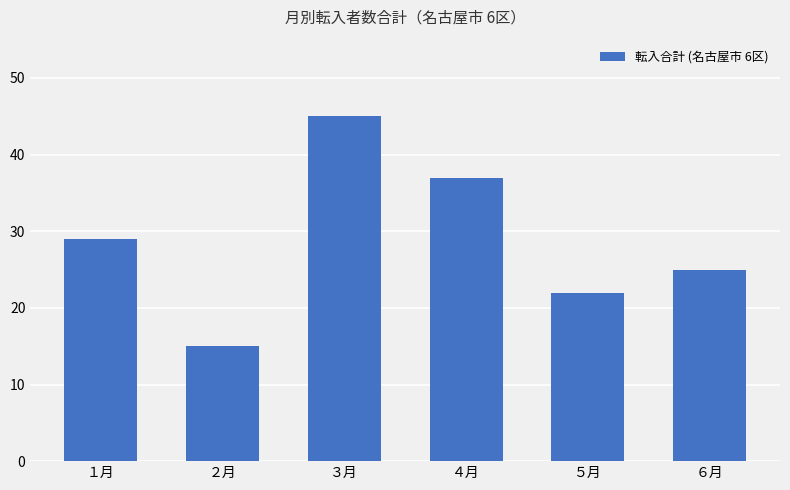

How many data points are less than 29?

3